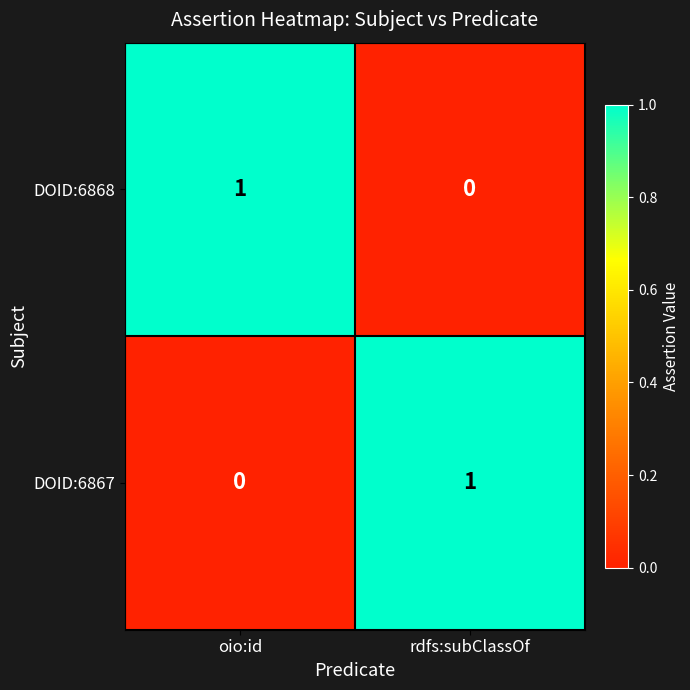

Is it true that DOID:6867 equals 1 at rdfs:subClassOf?

True